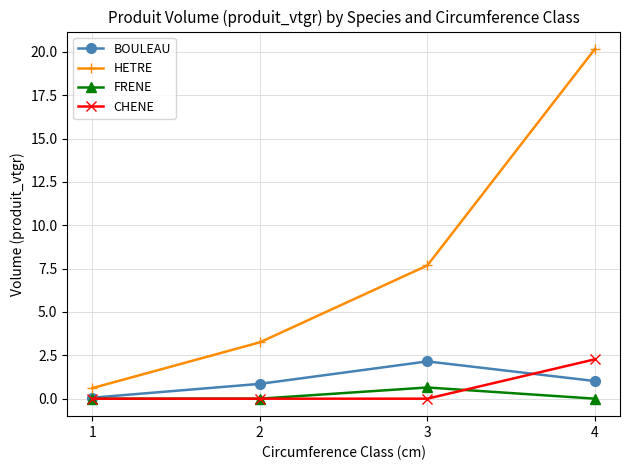

What is the spread (max minus min) of values at 2?

3.2